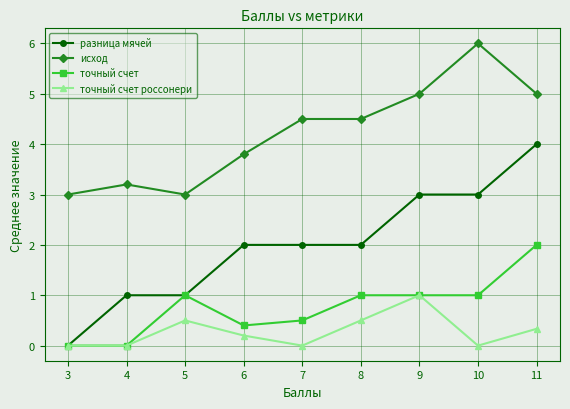

True or false: исход and точный счет россонери intersect in this chart.

False